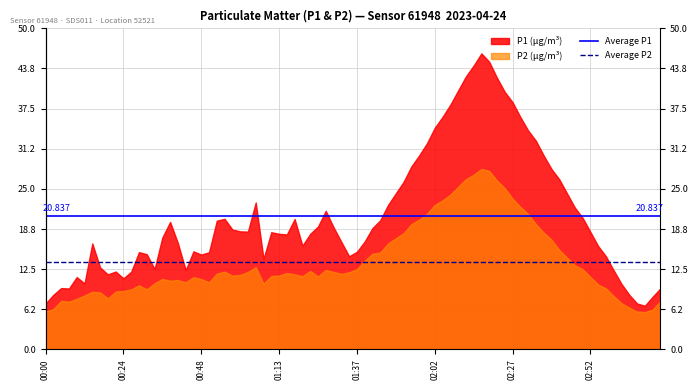

Does the chart display data point markers on the line(s)?

No